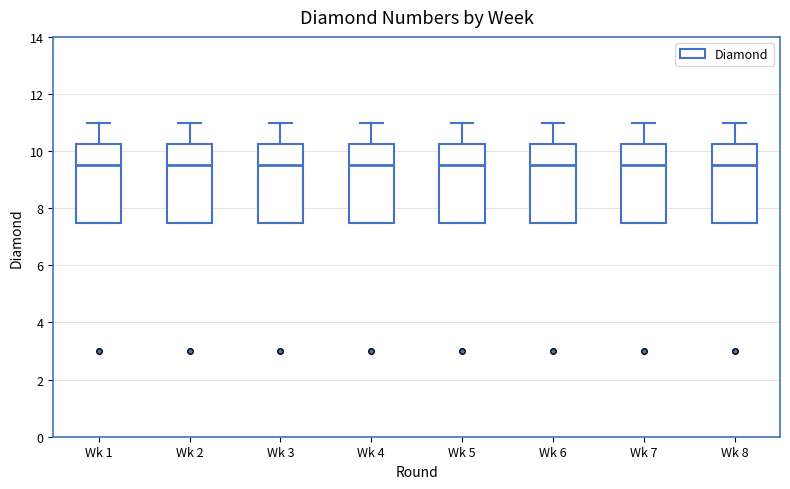

Reading left to right, transcribe this box plot: for each box, give where its median line is, the range the box spans, and where its two whiskers end, as read against the y-axis. The values are not printed on the chart, so give them approximately, as read against the axis.

Wk 1: median 9.6, box 7.6 to 10.2, whiskers 7.6 to 11.0
Wk 2: median 9.6, box 7.6 to 10.2, whiskers 7.6 to 11.0
Wk 3: median 9.6, box 7.6 to 10.2, whiskers 7.6 to 11.0
Wk 4: median 9.6, box 7.6 to 10.2, whiskers 7.6 to 11.0
Wk 5: median 9.6, box 7.6 to 10.2, whiskers 7.6 to 11.0
Wk 6: median 9.6, box 7.6 to 10.2, whiskers 7.6 to 11.0
Wk 7: median 9.6, box 7.6 to 10.2, whiskers 7.6 to 11.0
Wk 8: median 9.6, box 7.6 to 10.2, whiskers 7.6 to 11.0